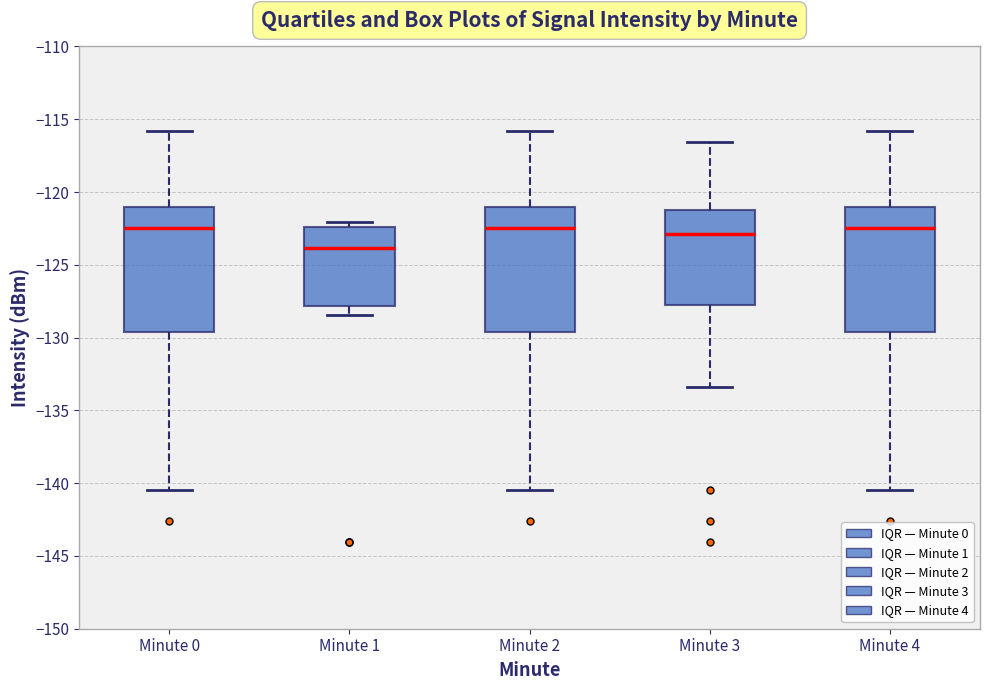

Reading left to right, transcribe this box plot: for each box, give where its median line is, the range the box spans, and where its two whiskers end, as read against the y-axis. The values are not printed on the chart, so give them approximately, as read against the axis.

Minute 0: median -122.5, box -129.5 to -121.0, whiskers -140.5 to -116.0
Minute 1: median -124.0, box -128.0 to -122.5, whiskers -128.5 to -122.0
Minute 2: median -122.5, box -129.5 to -121.0, whiskers -140.5 to -116.0
Minute 3: median -123.0, box -128.0 to -121.5, whiskers -133.5 to -116.5
Minute 4: median -122.5, box -129.5 to -121.0, whiskers -140.5 to -116.0